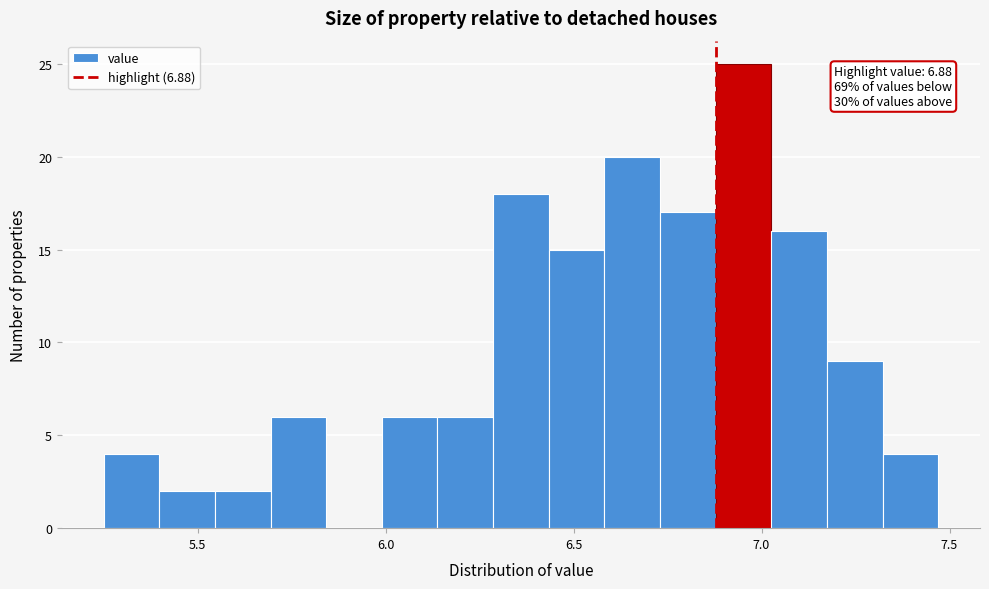

Around what value on the x-axis is the tallest bar? Give the approximate position of its centre, as read against the axis.

6.95